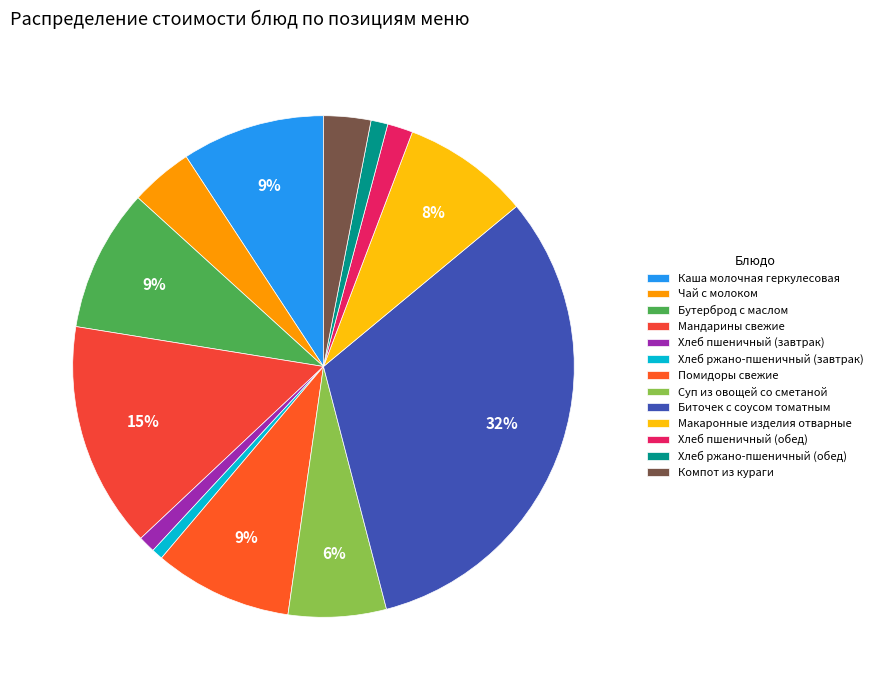

How many segments does this pie chart have?

13